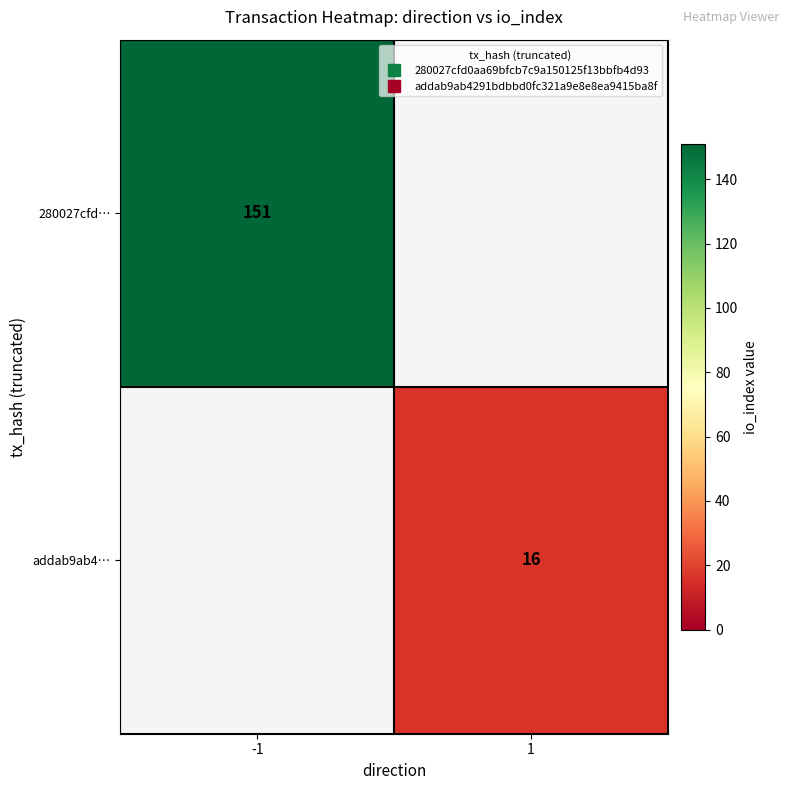

What is the minimum value for 280027cfd…?

151.0